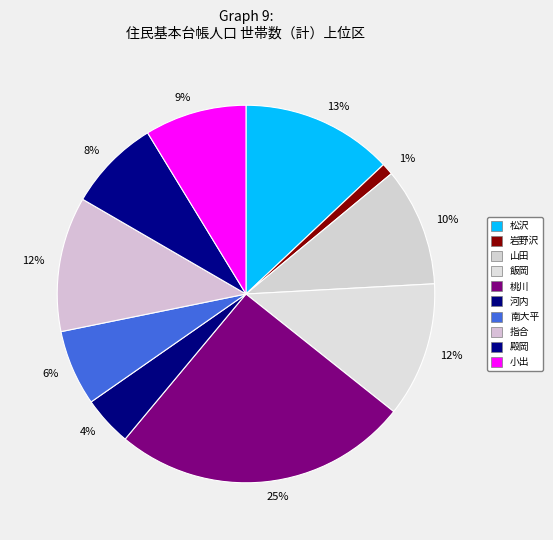

Does 岩野沢 represent more than half of the total?

No